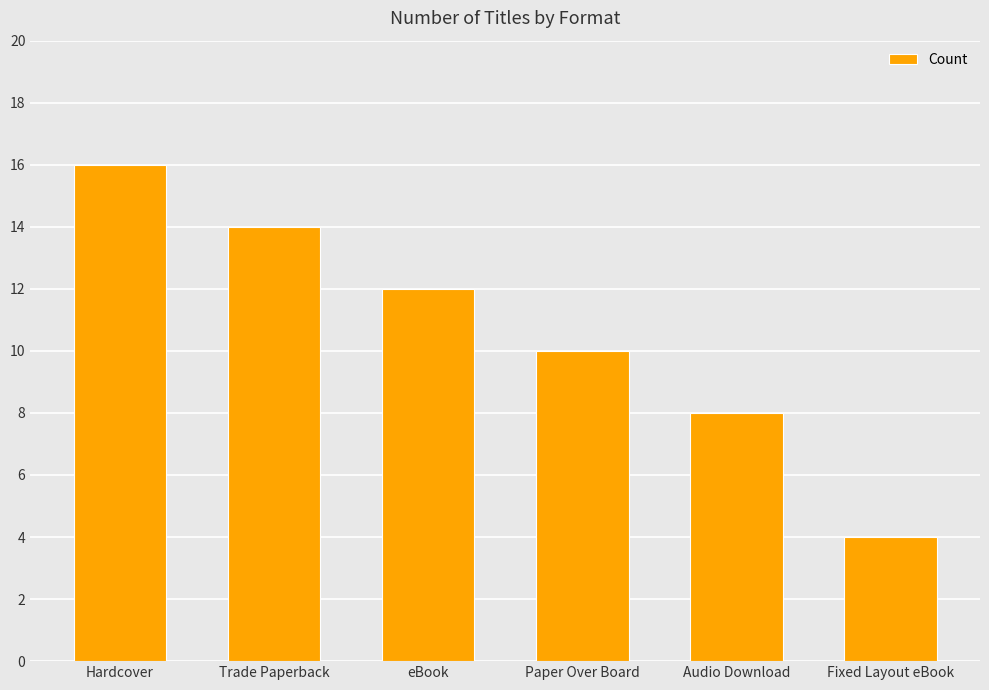

True or false: the data shows 4 at Fixed Layout eBook.

True